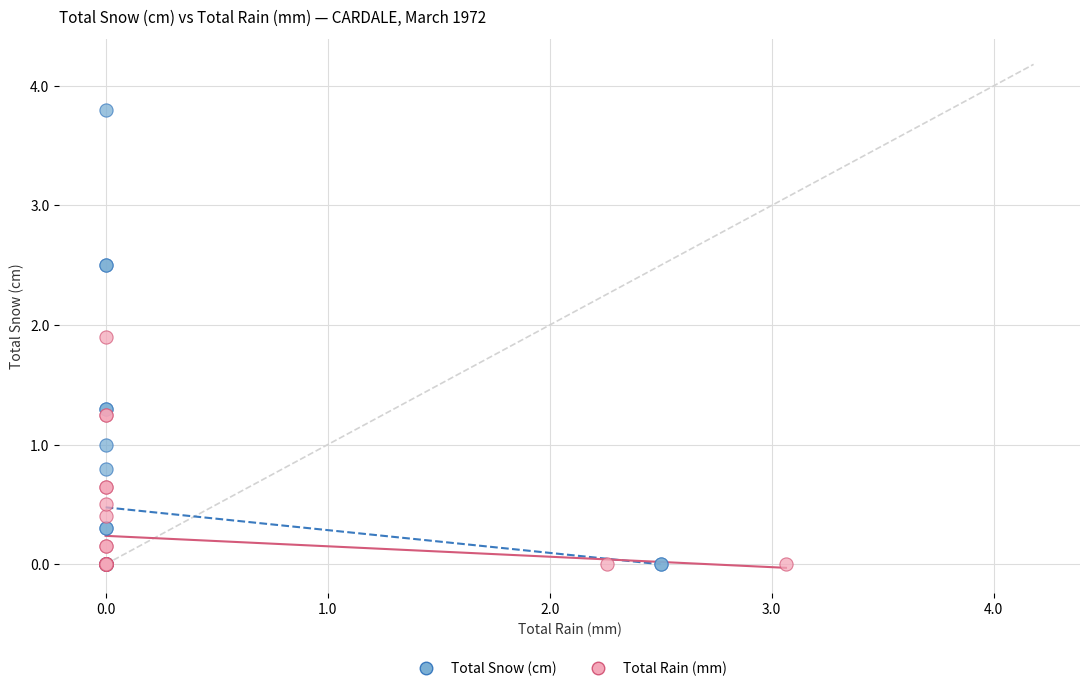

Which series contains the highest Y value?

Total Snow (cm)